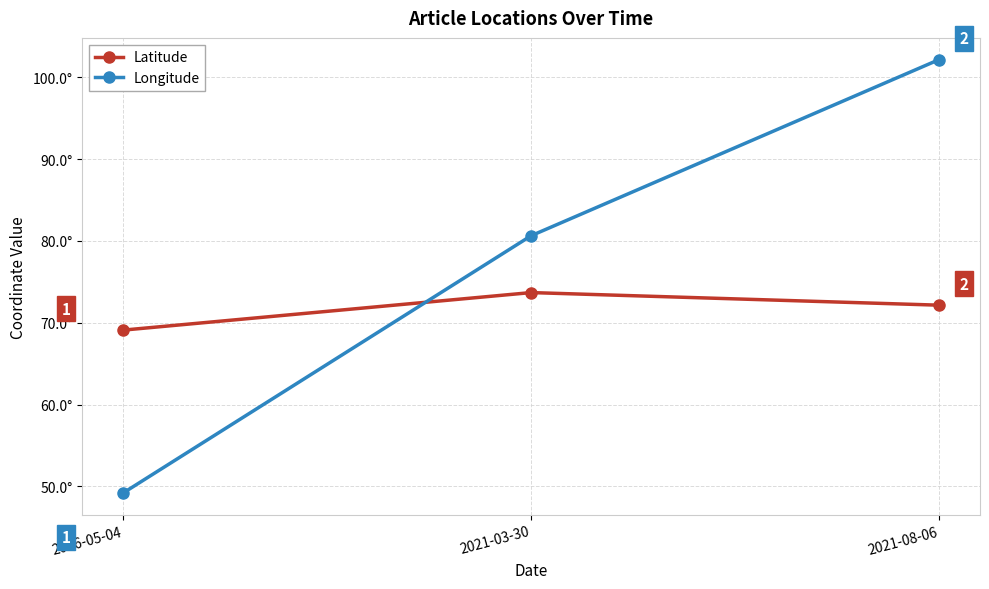

What is the label of the 1st point from the left?

2016-05-04